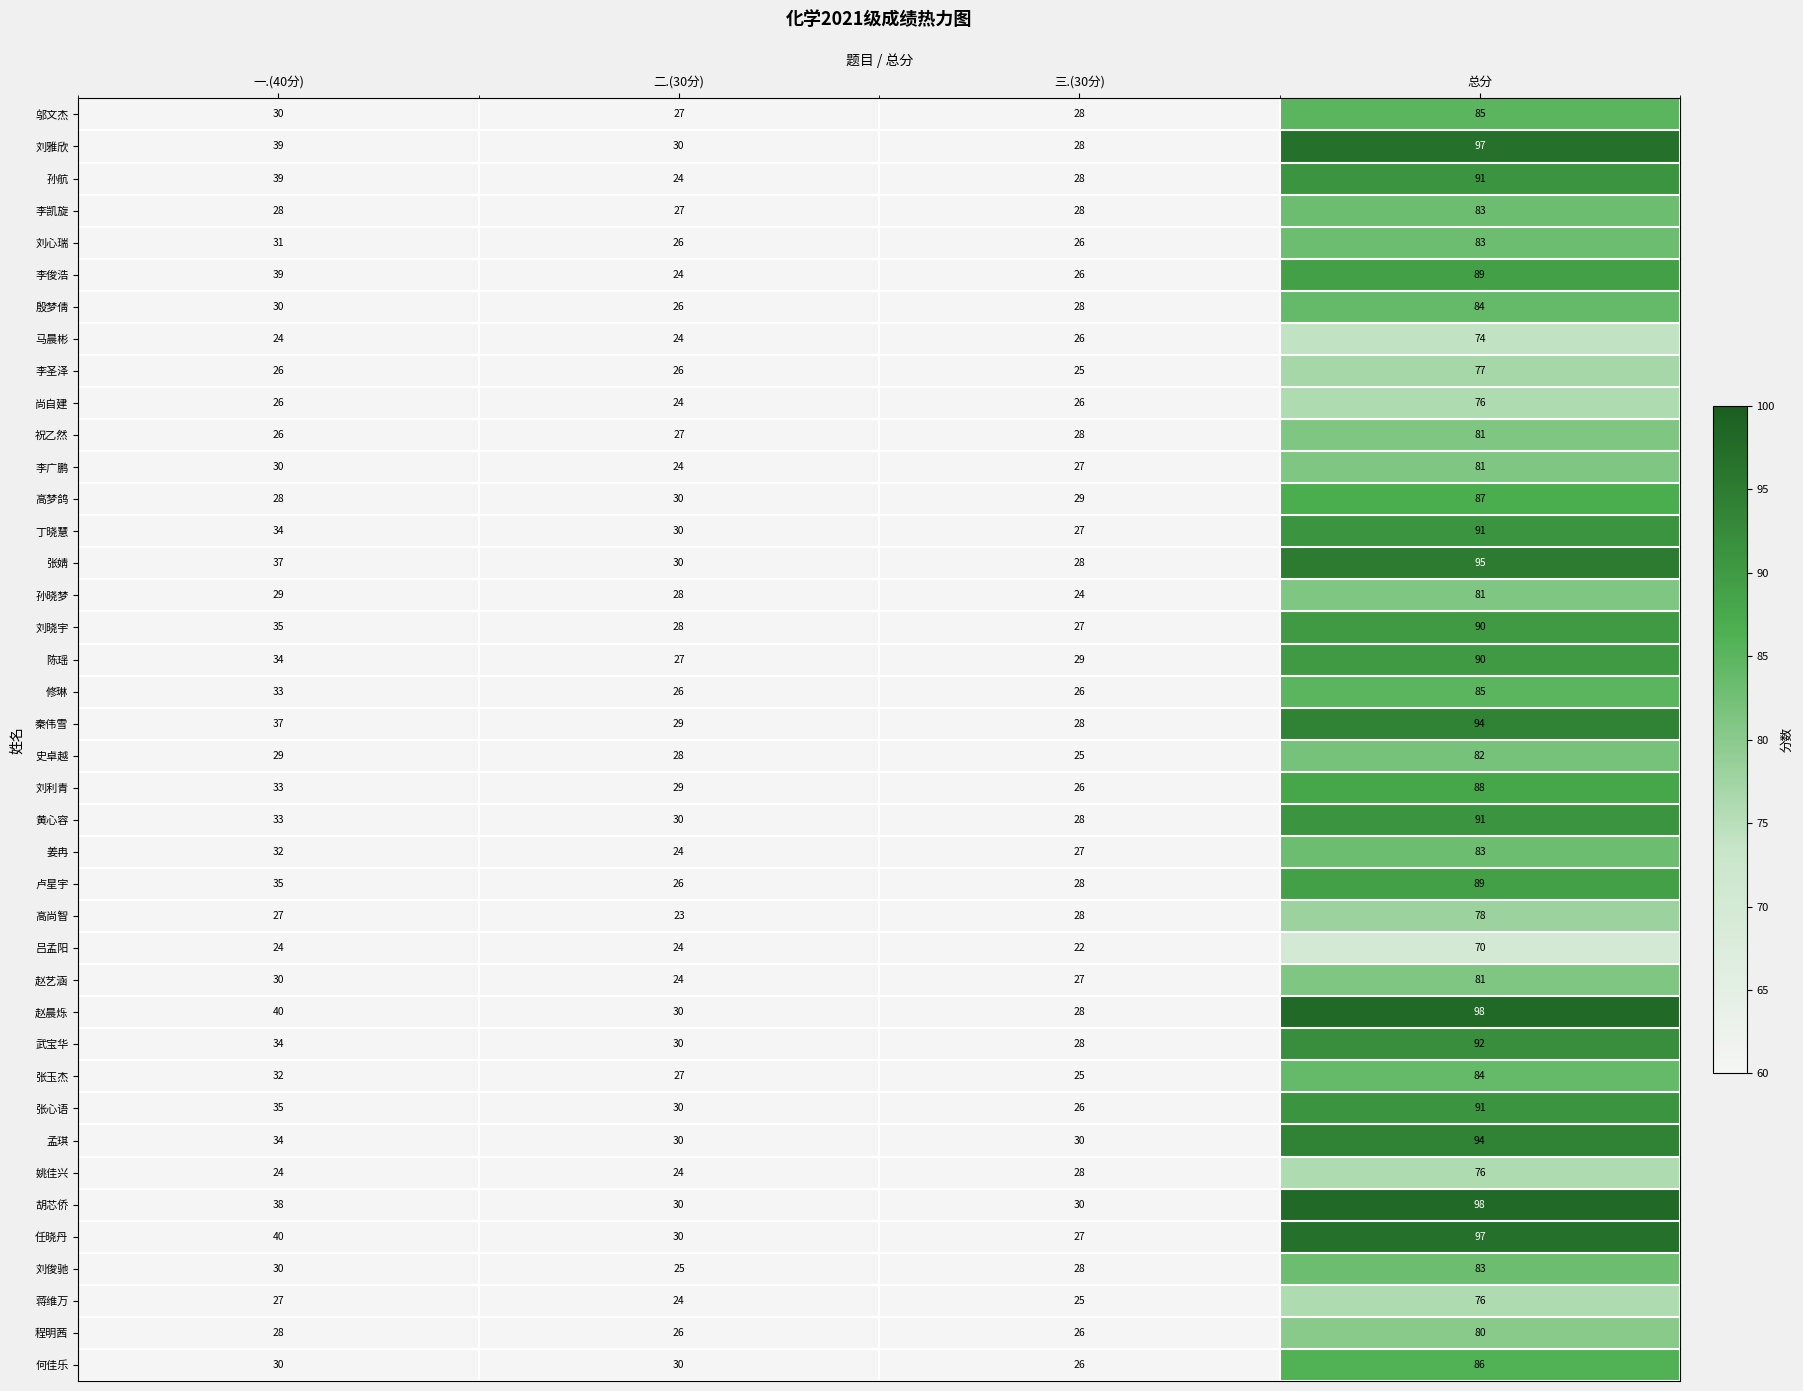

At which label is 祝乙然 closest to 53?

三.(30分)